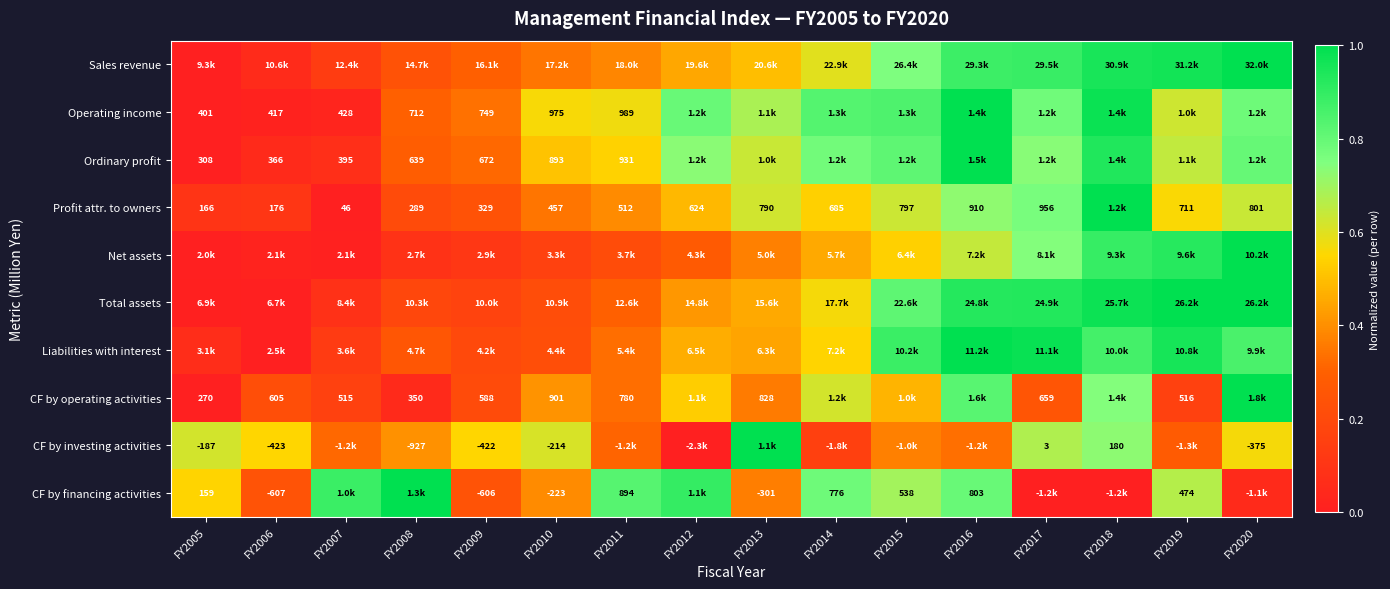

At how many categories does at least one series exceed 0?

16